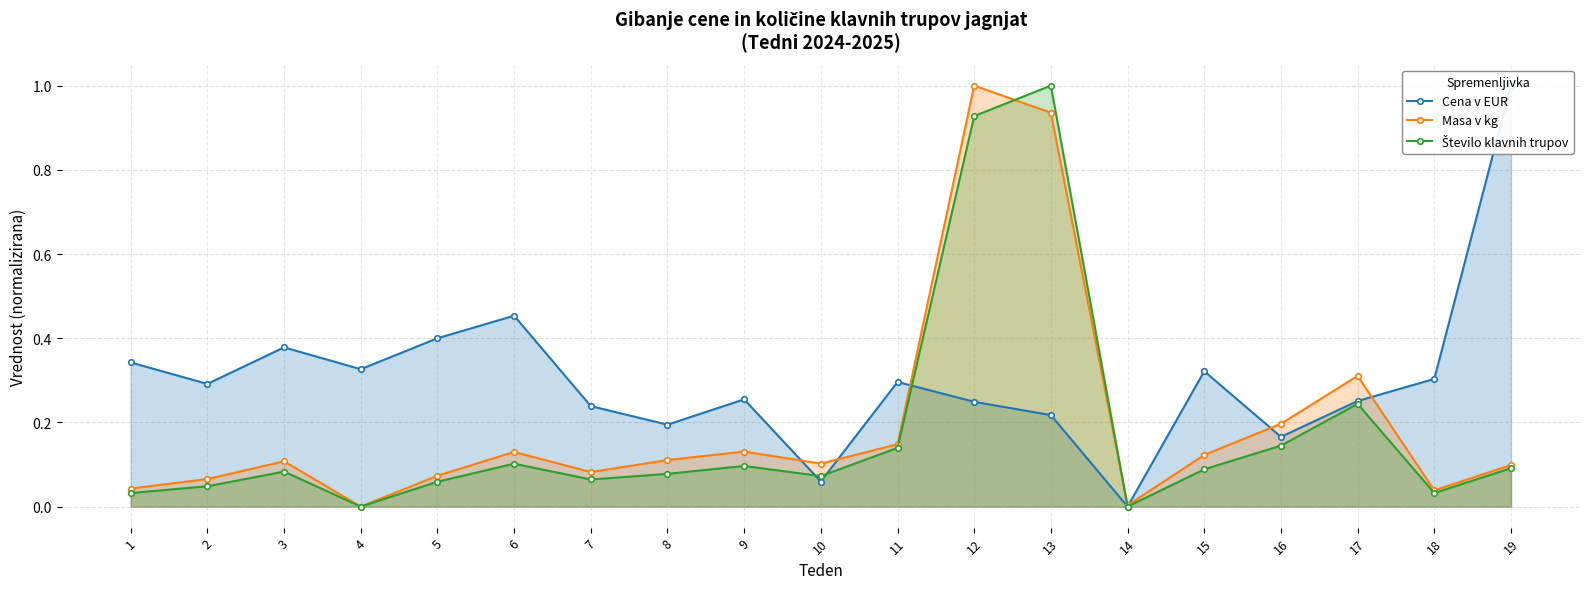

What is the difference between the maximum and minimum values in the Masa v kg series?

1.0